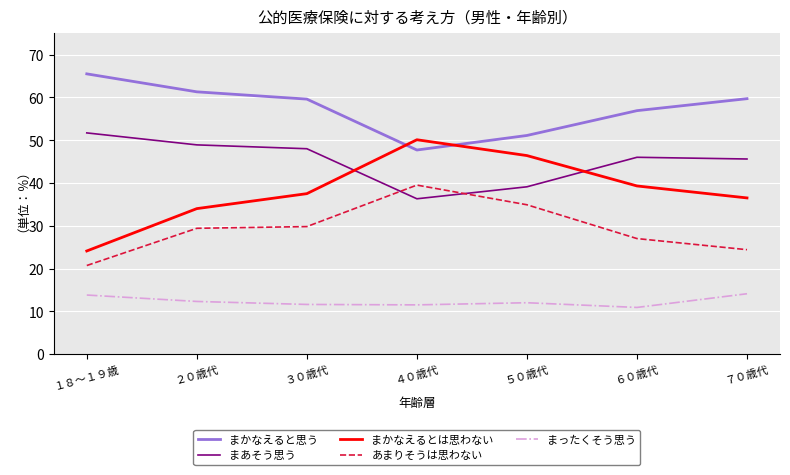

What is the total value across all series at ２０歳代?

185.9